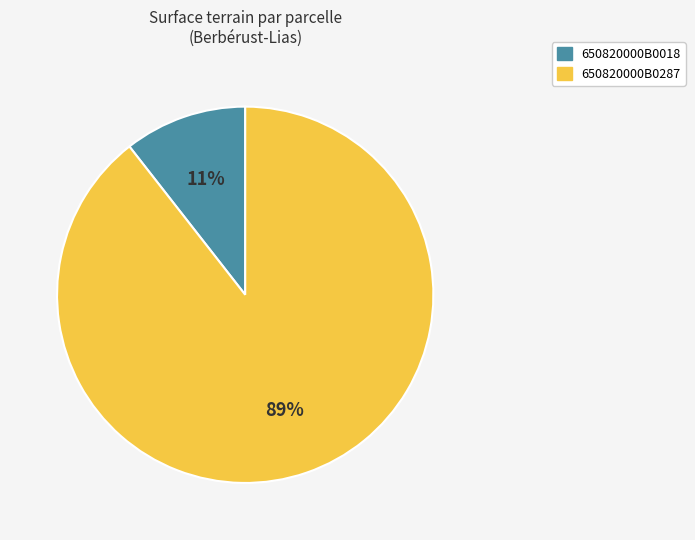

Which category has the biggest portion of the pie?

650820000B0287